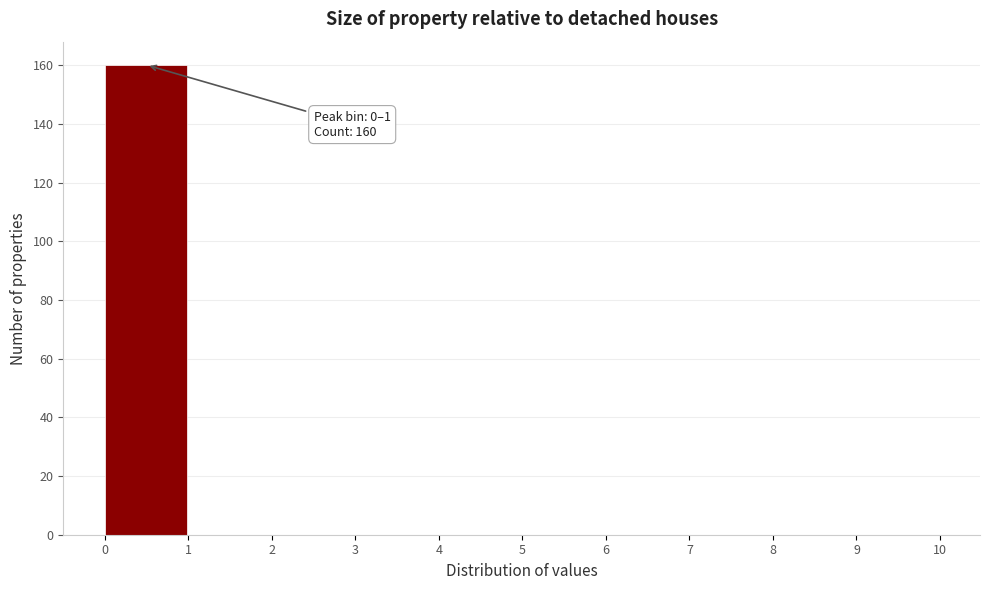

Over which range of the x-axis is the bar tallest?

0 to 1